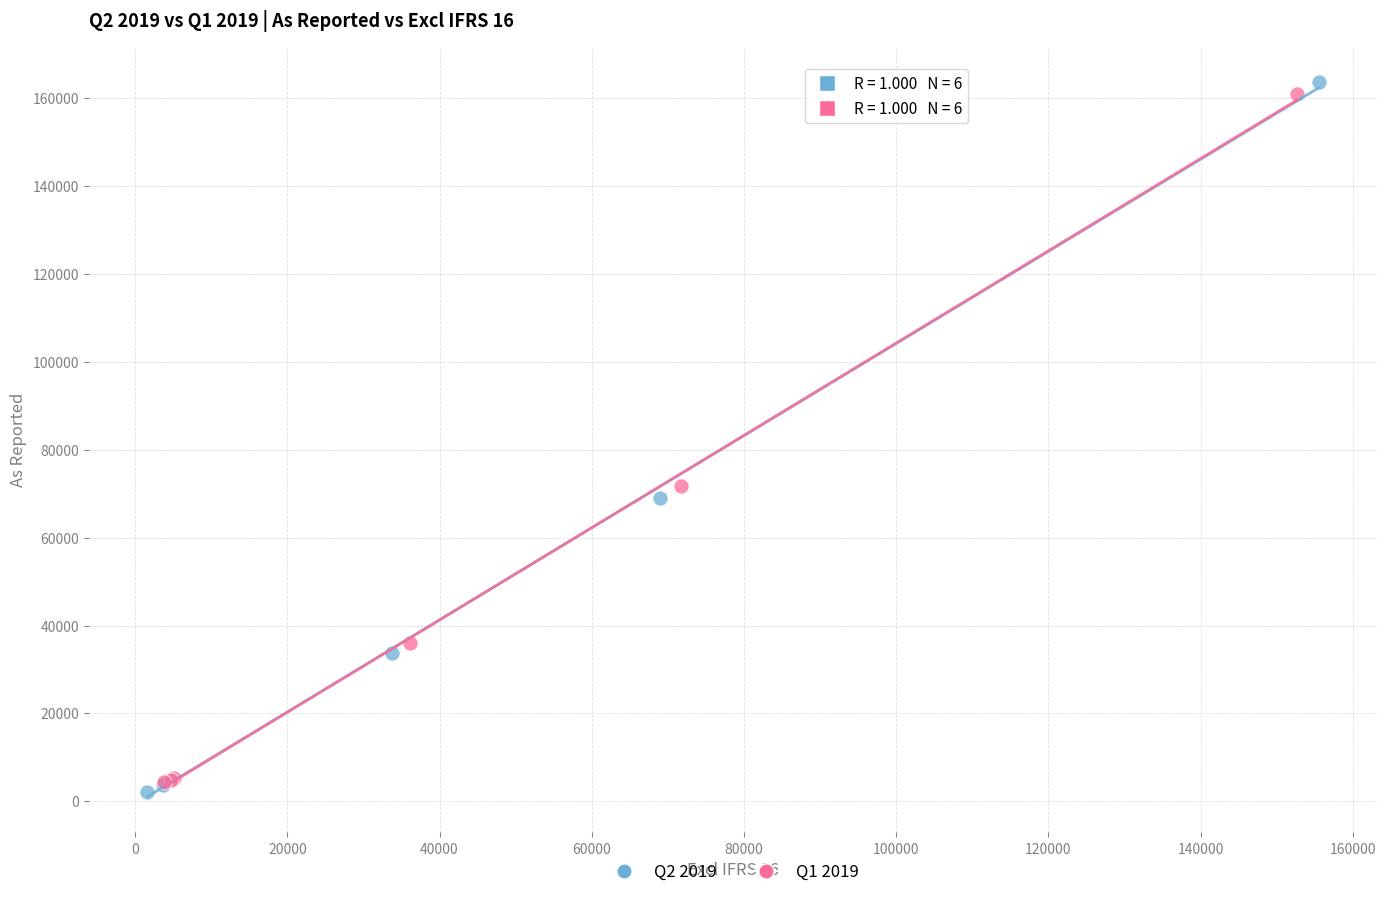

Which series has the largest Y range (max minus min)?

Q2 2019